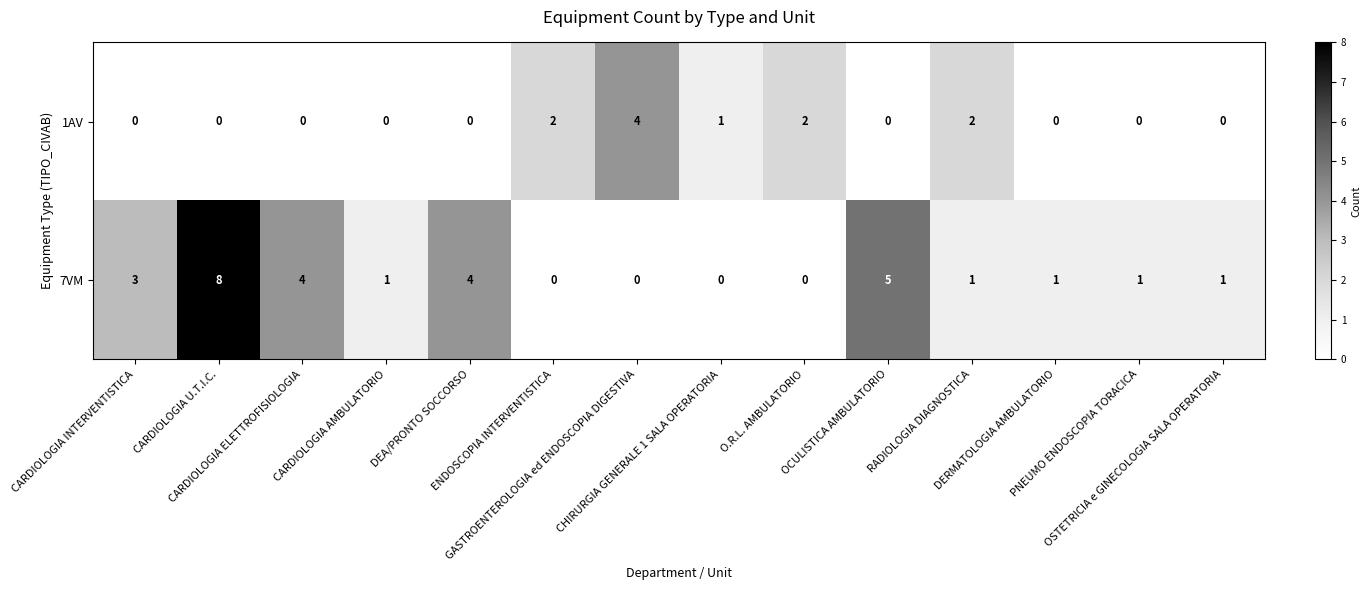

Count the 7VM values in the range 0 to 4.

12